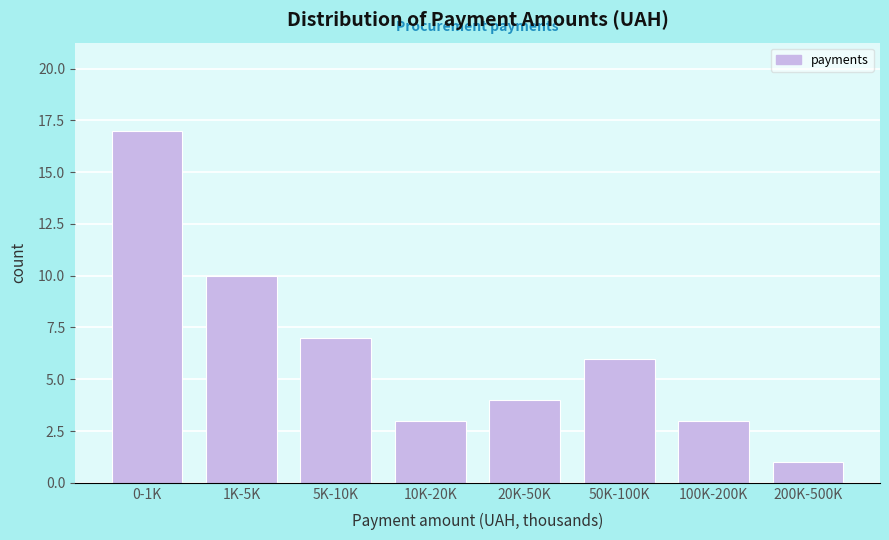

Reading right to left, list all the values displayed in this chart.

200K-500K=1	100K-200K=3	50K-100K=6	20K-50K=4	10K-20K=3	5K-10K=7	1K-5K=10	0-1K=17